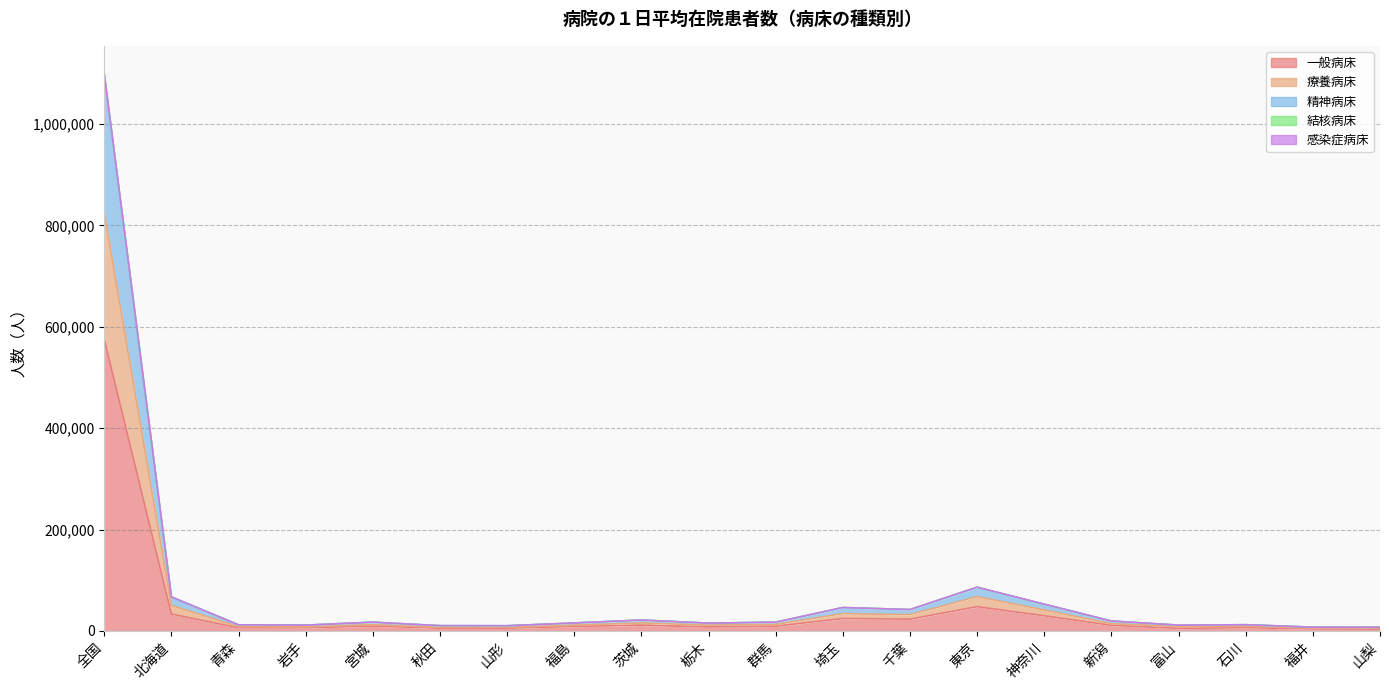

What is the label of the 8th point from the left?

福島